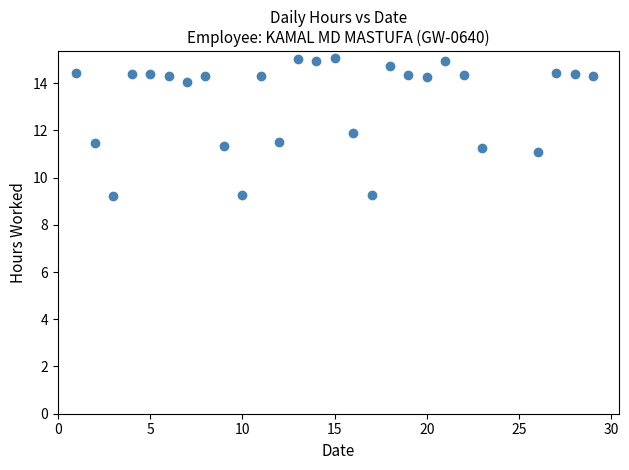

What is the range of Y values (max minus min)?

5.8